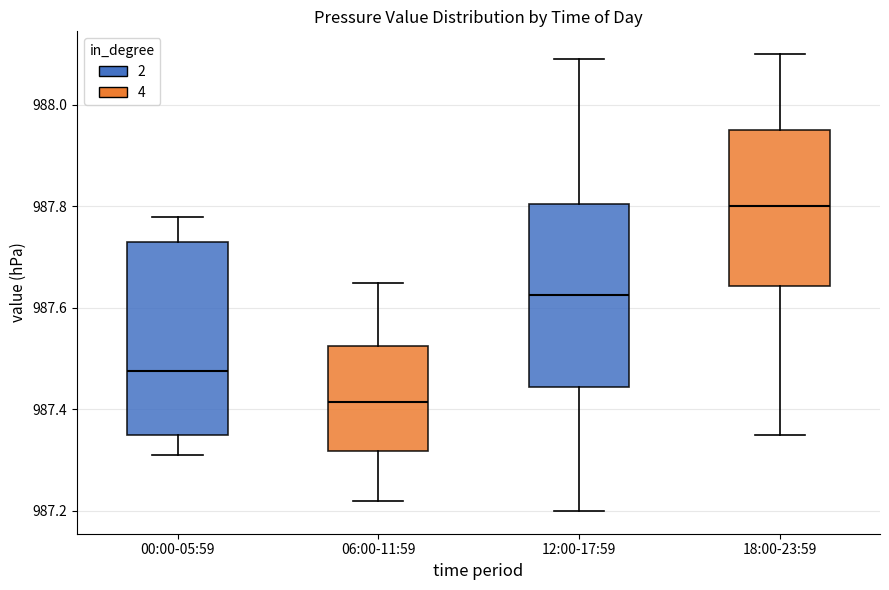

Reading left to right, transcribe this box plot: for each box, give where its median line is, the range the box spans, and where its two whiskers end, as read against the y-axis. The values are not printed on the chart, so give them approximately, as read against the axis.

00:00-05:59: median 987.48, box 987.36 to 987.74, whiskers 987.32 to 987.78
06:00-11:59: median 987.42, box 987.32 to 987.52, whiskers 987.22 to 987.66
12:00-17:59: median 987.62, box 987.44 to 987.80, whiskers 987.20 to 988.10
18:00-23:59: median 987.80, box 987.64 to 987.96, whiskers 987.36 to 988.10